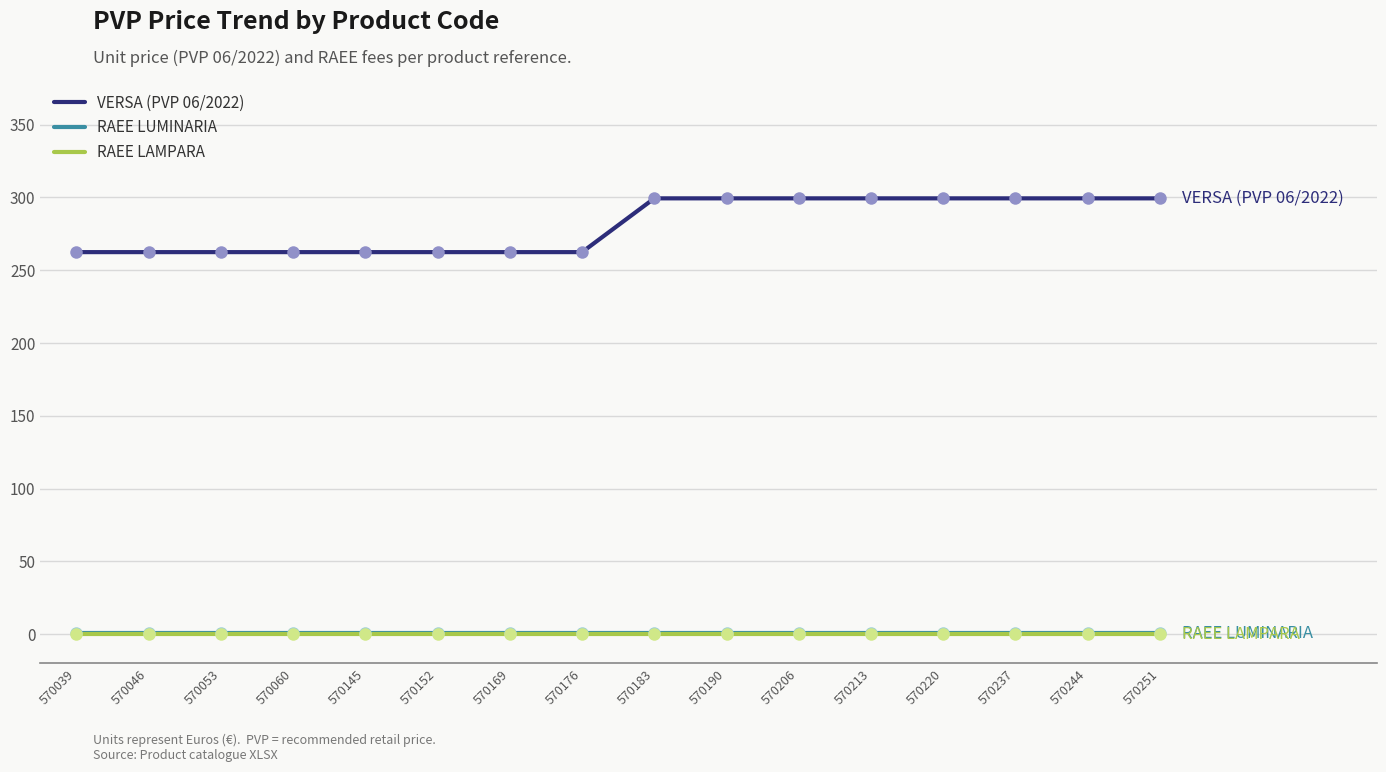

What is the total value across all series at 570039?

263.0